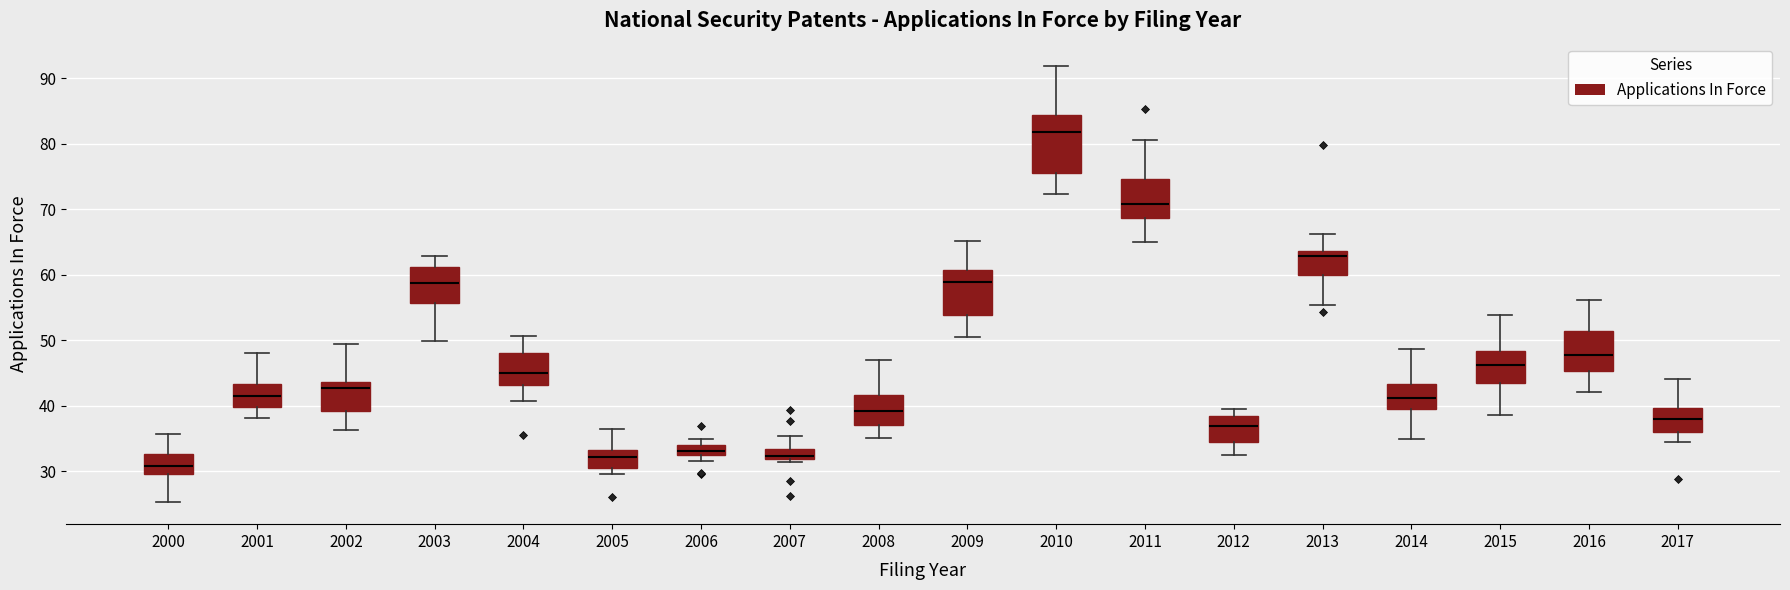

Reading left to right, read every box against the y-axis: the position of its median line, the range the box covers, and the ends of its whiskers. The values are not printed on the chart, so give them approximately, as read against the axis.

2000: median 31, box 30 to 33, whiskers 25 to 36
2001: median 42, box 40 to 43, whiskers 38 to 48
2002: median 43, box 39 to 44, whiskers 36 to 49
2003: median 59, box 56 to 61, whiskers 50 to 63
2004: median 45, box 43 to 48, whiskers 41 to 51
2005: median 32, box 30 to 33, whiskers 30 (just below the box's lower edge) to 36
2006: median 33 (inside the box), box 33 to 34, whiskers 32 to 35
2007: median 32 (just above the box's lower edge), box 32 to 33, whiskers 31 to 35
2008: median 39, box 37 to 42, whiskers 35 to 47
2009: median 59, box 54 to 61, whiskers 51 to 65
2010: median 82, box 76 to 84, whiskers 72 to 92
2011: median 71, box 69 to 75, whiskers 65 to 81
2012: median 37, box 34 to 38, whiskers 32 to 40
2013: median 63, box 60 to 64, whiskers 55 to 66
2014: median 41, box 39 to 43, whiskers 35 to 49
2015: median 46, box 44 to 48, whiskers 39 to 54
2016: median 48, box 45 to 51, whiskers 42 to 56
2017: median 38, box 36 to 40, whiskers 35 to 44